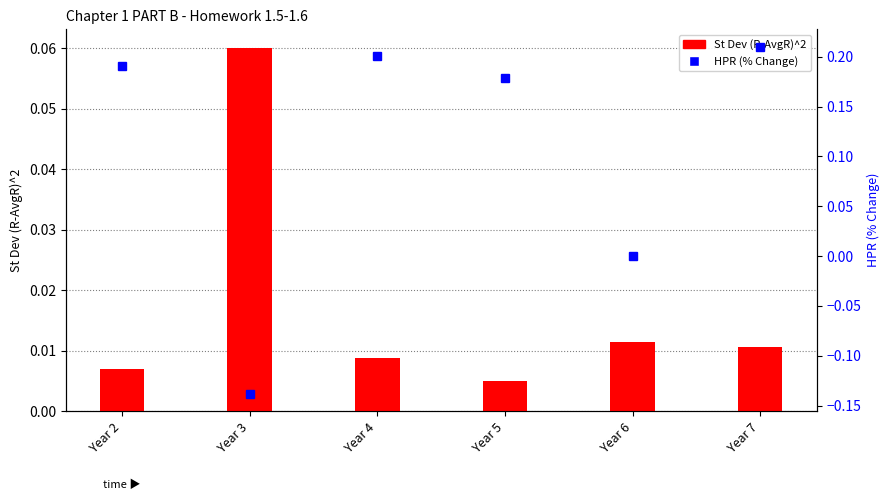

Which series changed the most between Year 2 and Year 3?

HPR (% Change)